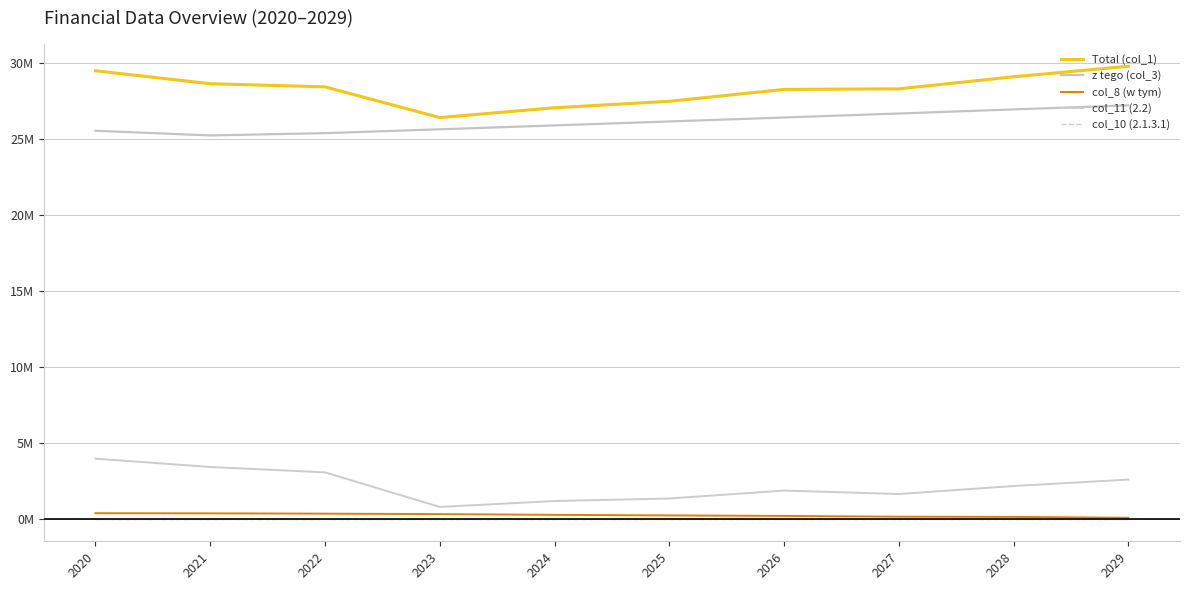

True or false: z tego (col_3) has a value of 26925033.0 at 2028.

True